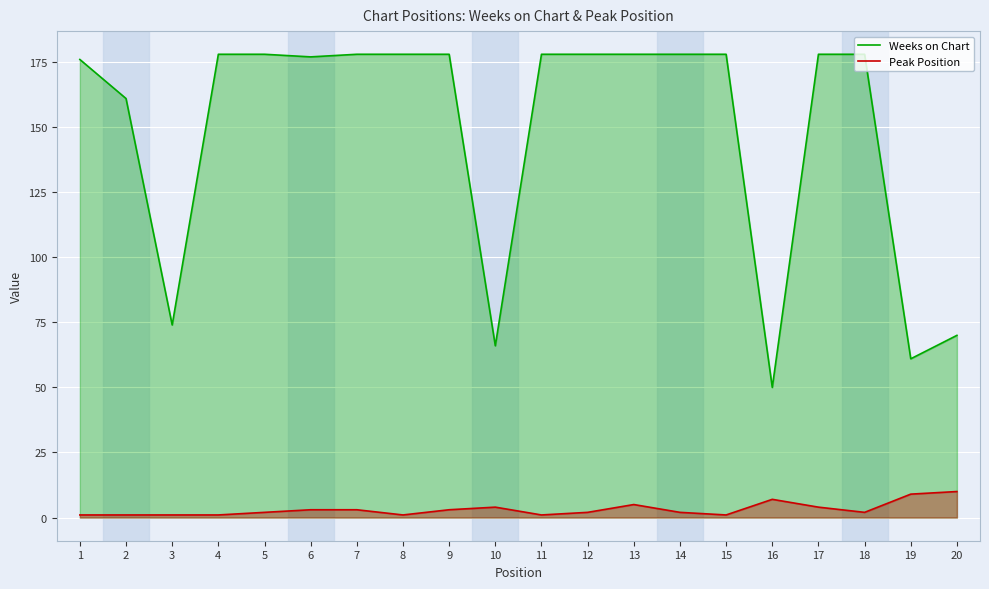

True or false: Peak Position and Weeks on Chart cross at least once.

False